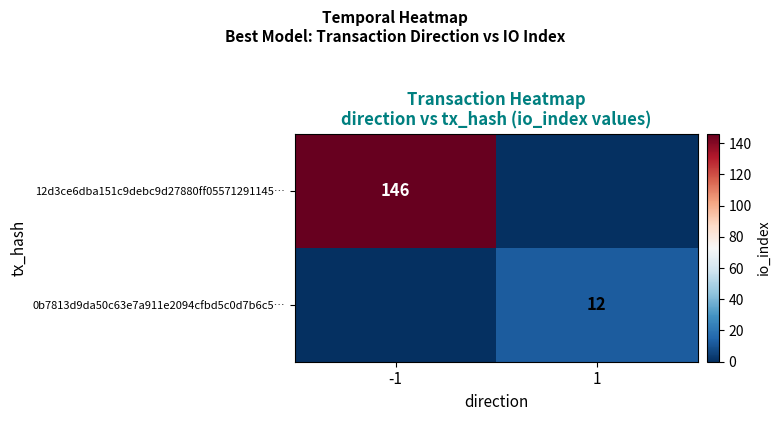

True or false: 0b7813d9da50c63e7a911e2094cfbd5c0d7b6c5… has a value of 12 at 1.

True